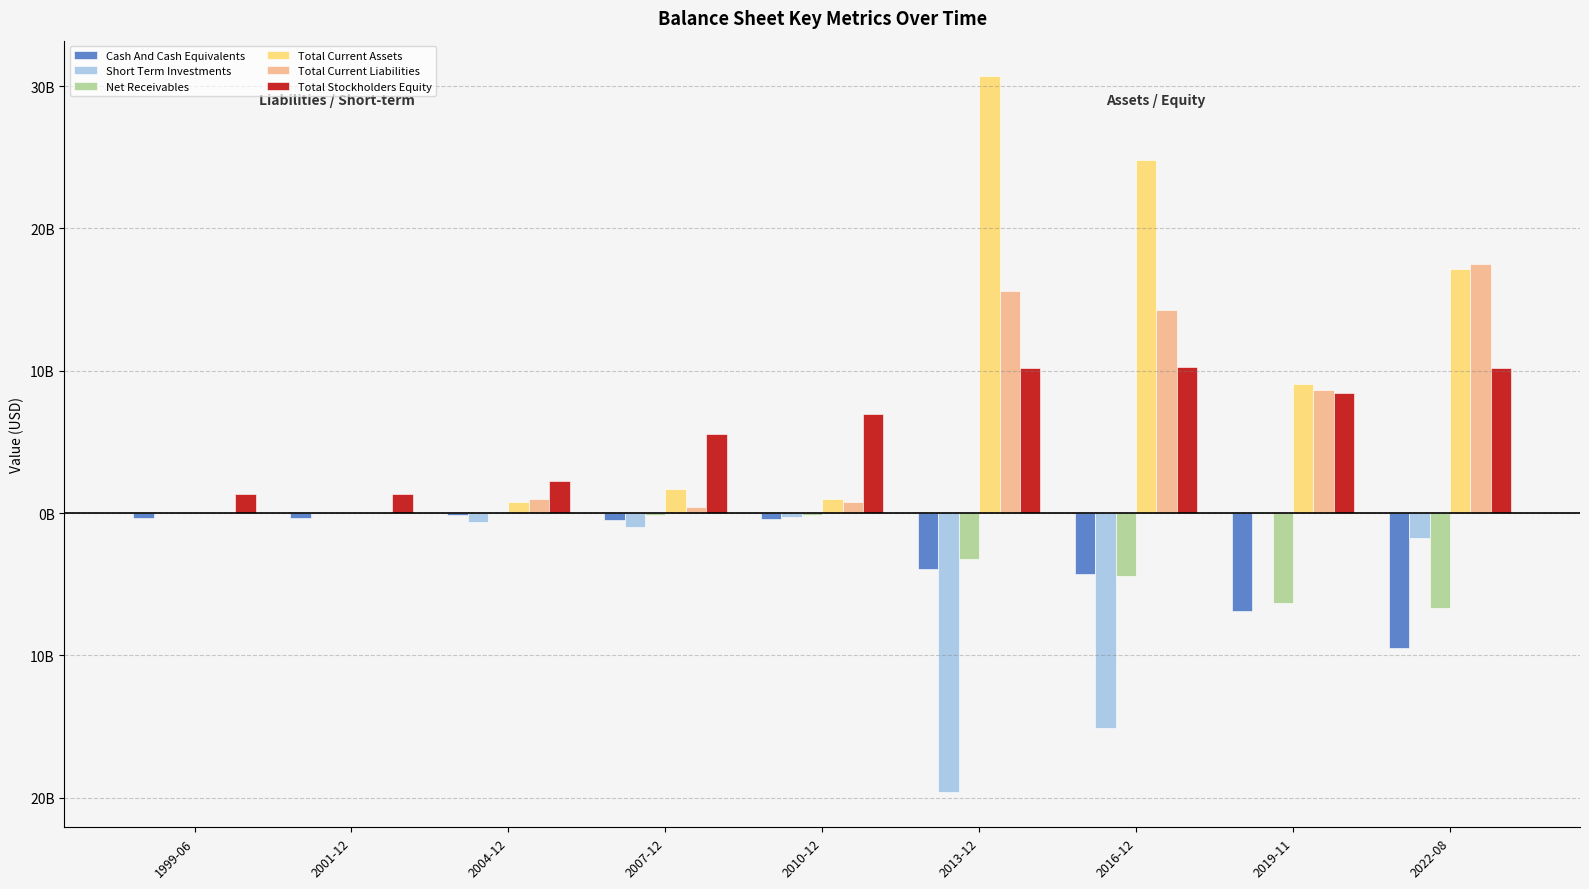

Is the value of Total Current Liabilities at 2007-12 greater than the value of Cash And Cash Equivalents at 2007-12?

Yes